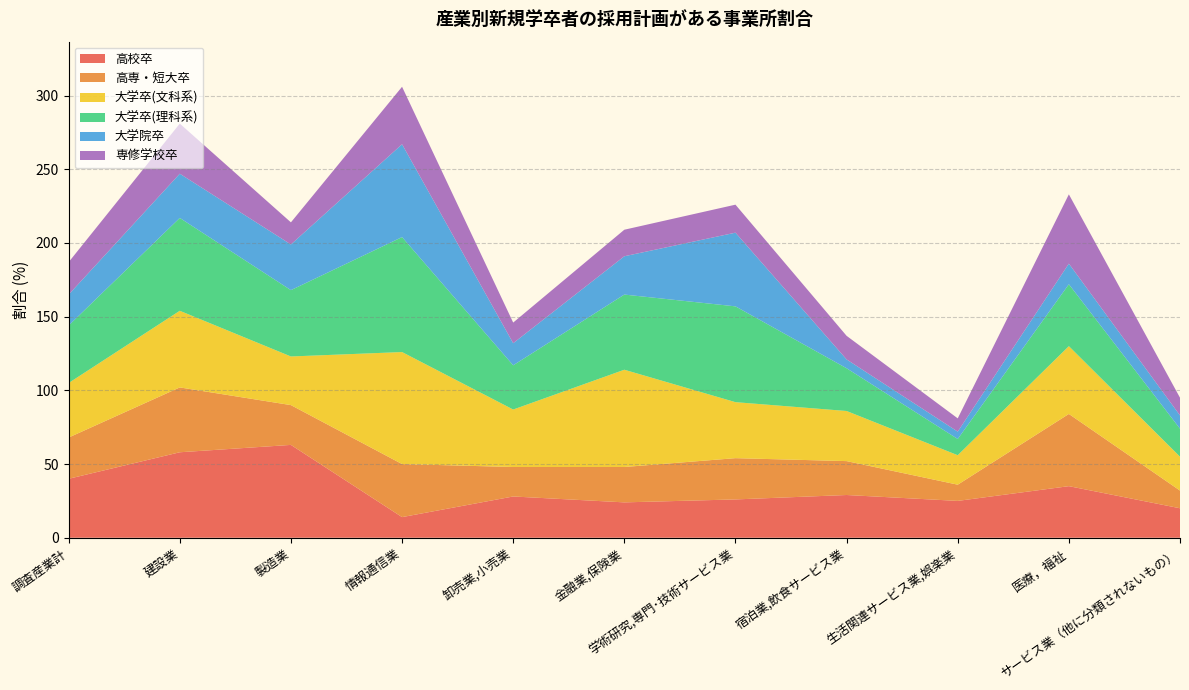

Reading left to right, transcribe all the data shown in this chart.

高校卒: 調査産業計=40	建設業=58	製造業=63	情報通信業=14	卸売業,小売業=28	金融業,保険業=24	学術研究,専門･技術サービス業=26	宿泊業,飲食サービス業=29	生活関連サービス業,娯楽業=25	医療，福祉=35	サービス業（他に分類されないもの）=20
高専・短大卒: 調査産業計=28	建設業=44	製造業=27	情報通信業=36	卸売業,小売業=20	金融業,保険業=24	学術研究,専門･技術サービス業=28	宿泊業,飲食サービス業=23	生活関連サービス業,娯楽業=11	医療，福祉=49	サービス業（他に分類されないもの）=12
大学卒(文科系): 調査産業計=37	建設業=52	製造業=33	情報通信業=76	卸売業,小売業=39	金融業,保険業=66	学術研究,専門･技術サービス業=38	宿泊業,飲食サービス業=34	生活関連サービス業,娯楽業=20	医療，福祉=46	サービス業（他に分類されないもの）=23
大学卒(理科系): 調査産業計=39	建設業=63	製造業=45	情報通信業=78	卸売業,小売業=30	金融業,保険業=51	学術研究,専門･技術サービス業=65	宿泊業,飲食サービス業=29	生活関連サービス業,娯楽業=11	医療，福祉=42	サービス業（他に分類されないもの）=19
大学院卒: 調査産業計=21	建設業=30	製造業=31	情報通信業=63	卸売業,小売業=15	金融業,保険業=26	学術研究,専門･技術サービス業=50	宿泊業,飲食サービス業=6	生活関連サービス業,娯楽業=5	医療，福祉=14	サービス業（他に分類されないもの）=9
専修学校卒: 調査産業計=22	建設業=34	製造業=15	情報通信業=39	卸売業,小売業=14	金融業,保険業=18	学術研究,専門･技術サービス業=19	宿泊業,飲食サービス業=16	生活関連サービス業,娯楽業=9	医療，福祉=47	サービス業（他に分類されないもの）=12